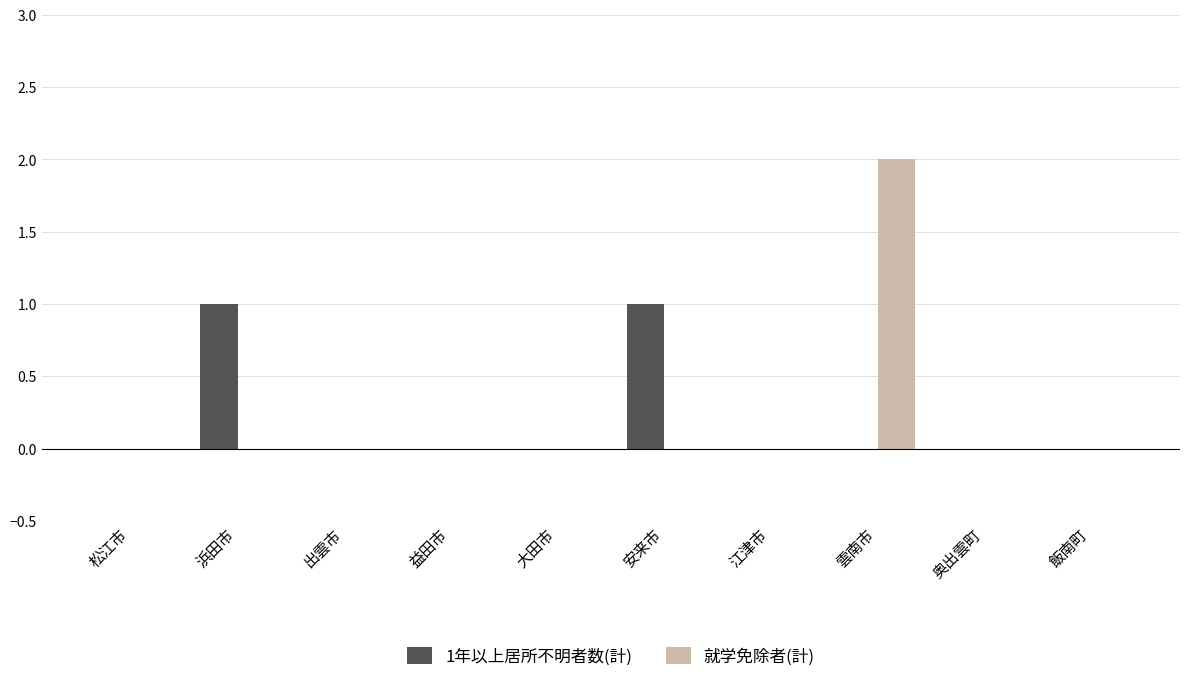

Is the value of 就学免除者(計) at 浜田市 greater than the value of 1年以上居所不明者数(計) at 浜田市?

No